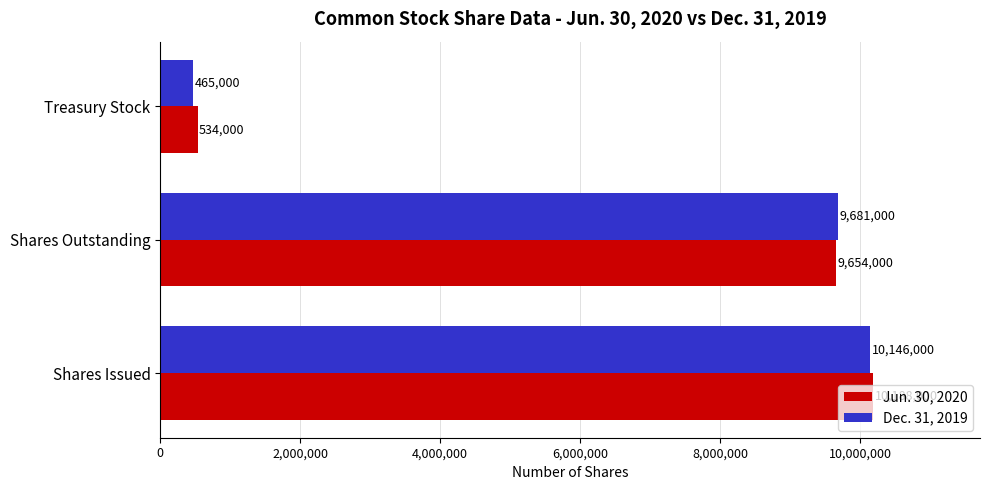

Rank the categories by Jun. 30, 2020 value from highest to lowest.

Shares Issued, Shares Outstanding, Treasury Stock